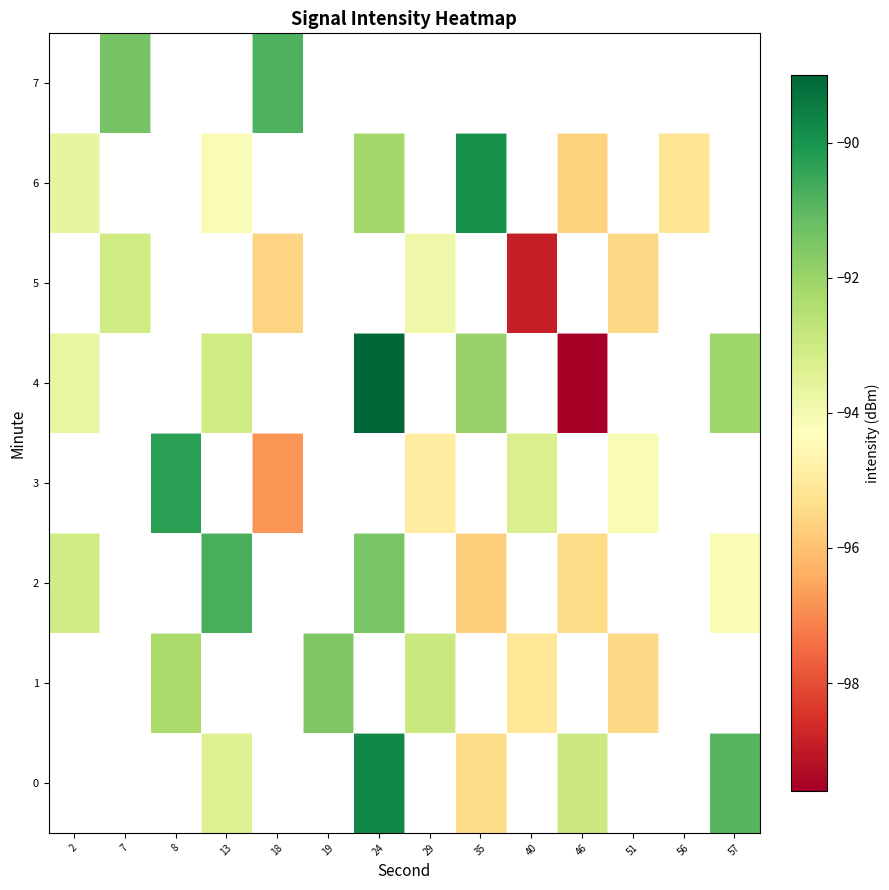

Is the value of 0 at 19 greater than the value of 4 at 13?

No